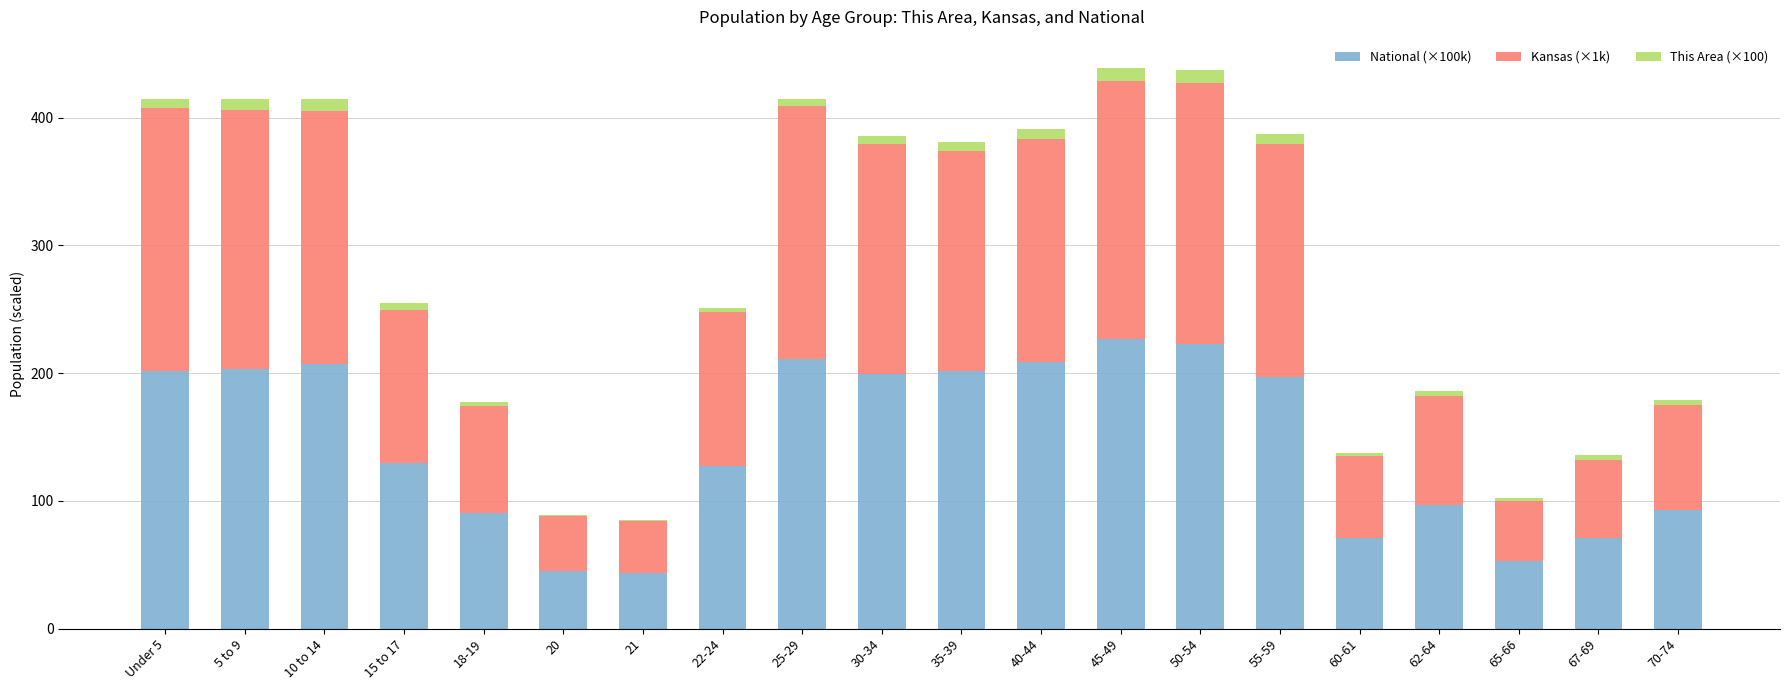

The National (×100k) series shows 199.7 at 15 to 17. True or false?

False